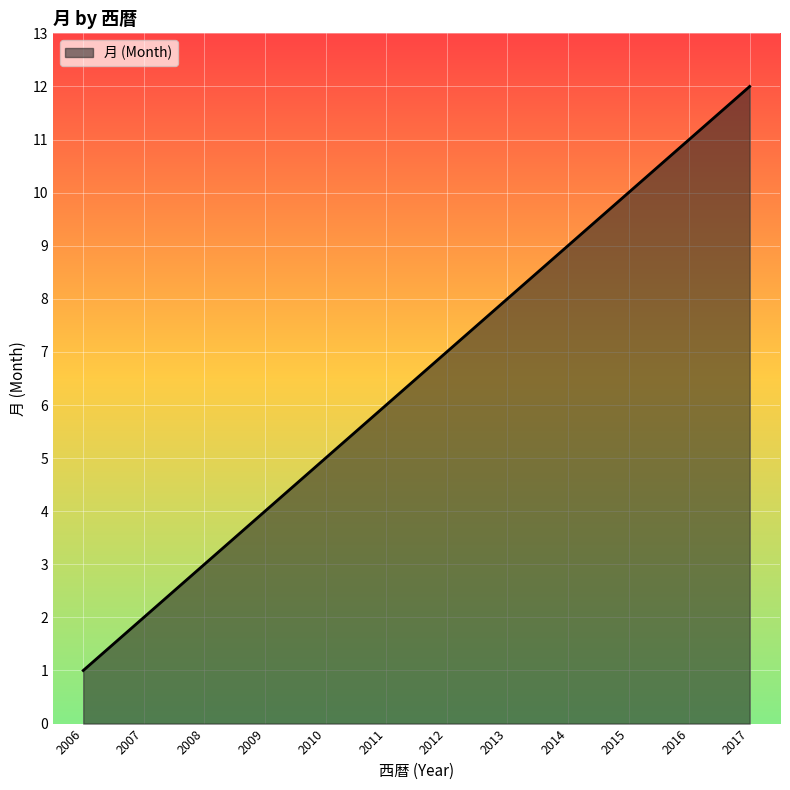

The chart shows a value of 11 at 2016. True or false?

True